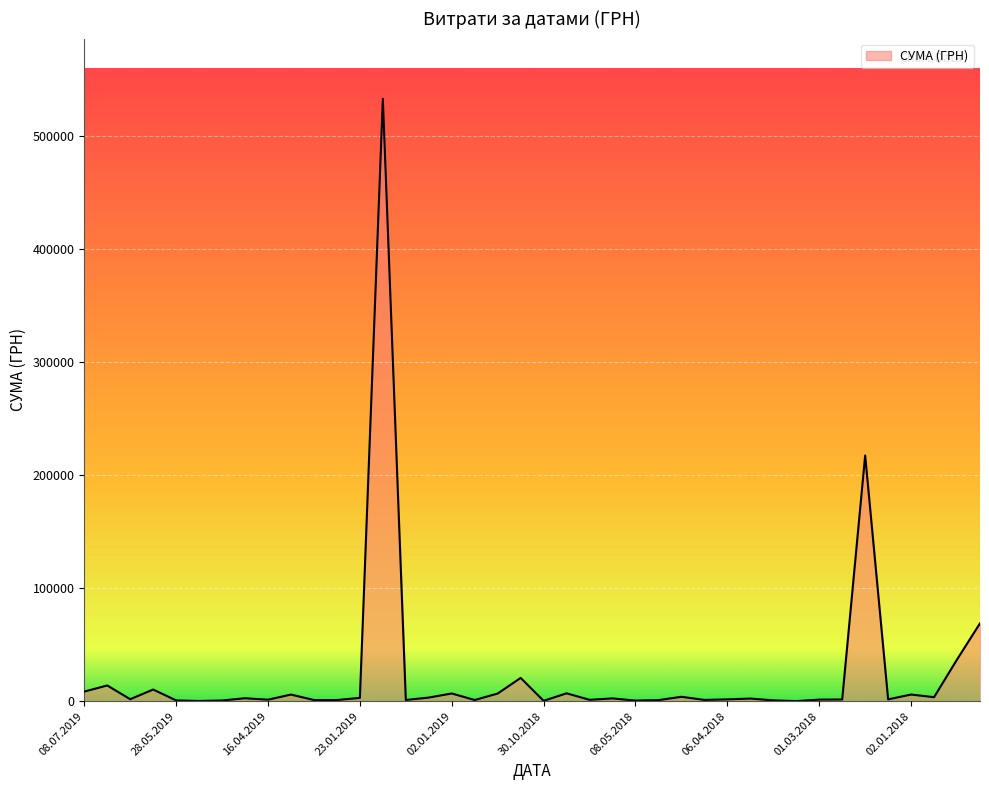

What is the greatest value displayed?

532782.7